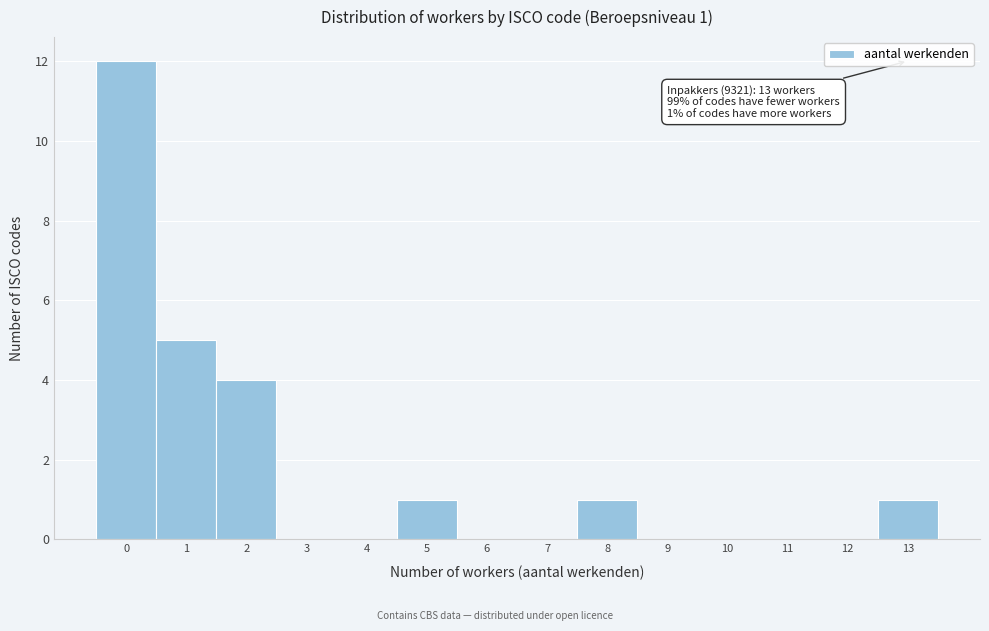

Which range on the x-axis has the tallest bar?

-0.5 to 0.5